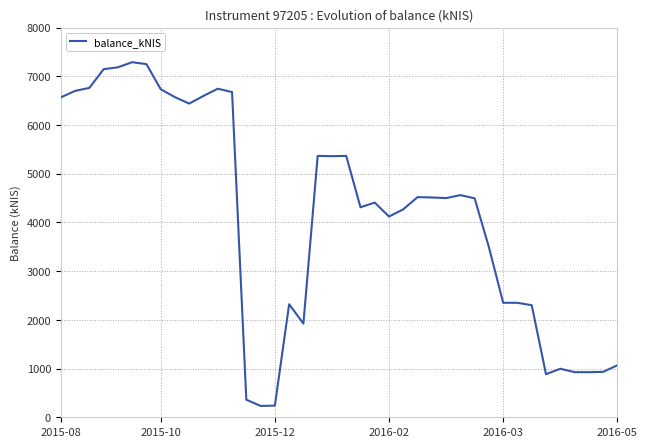

What is the smallest value displayed?

233.1